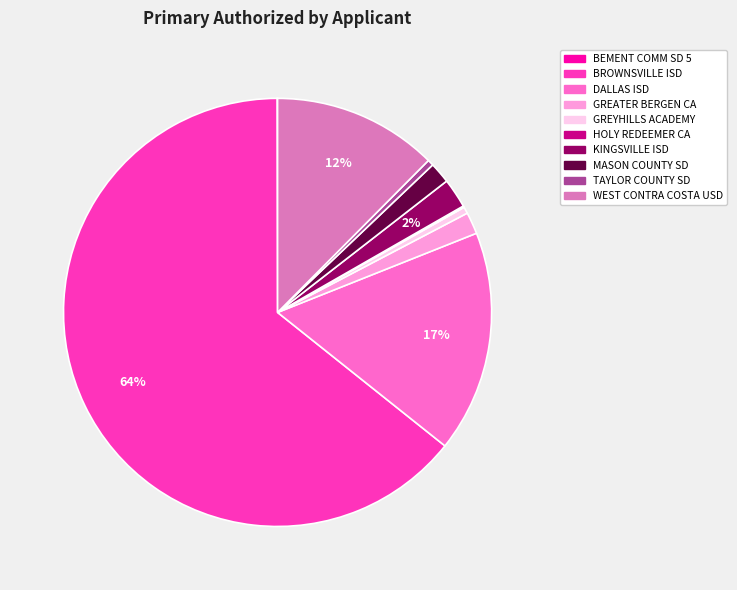

What is the largest slice in the pie chart?

BROWNSVILLE ISD